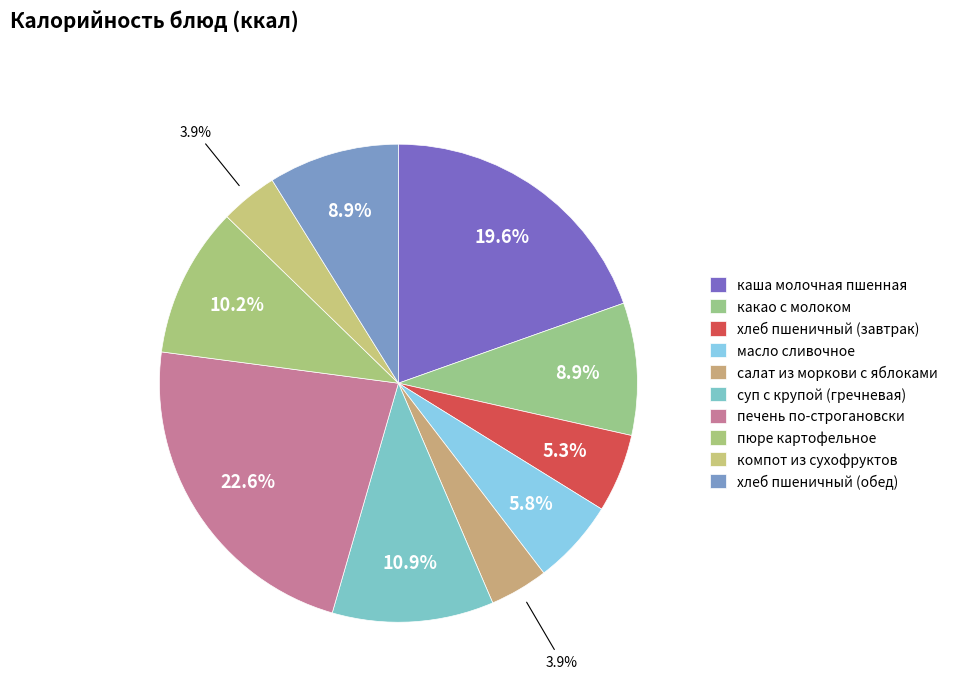

Count the number of slices in the pie.

10